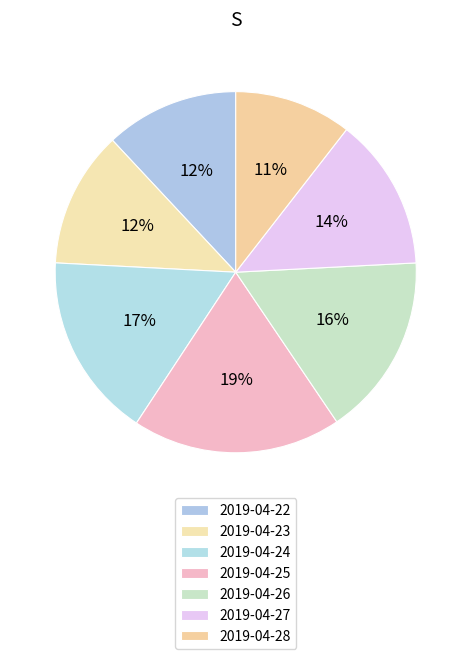

How many segments does this pie chart have?

7